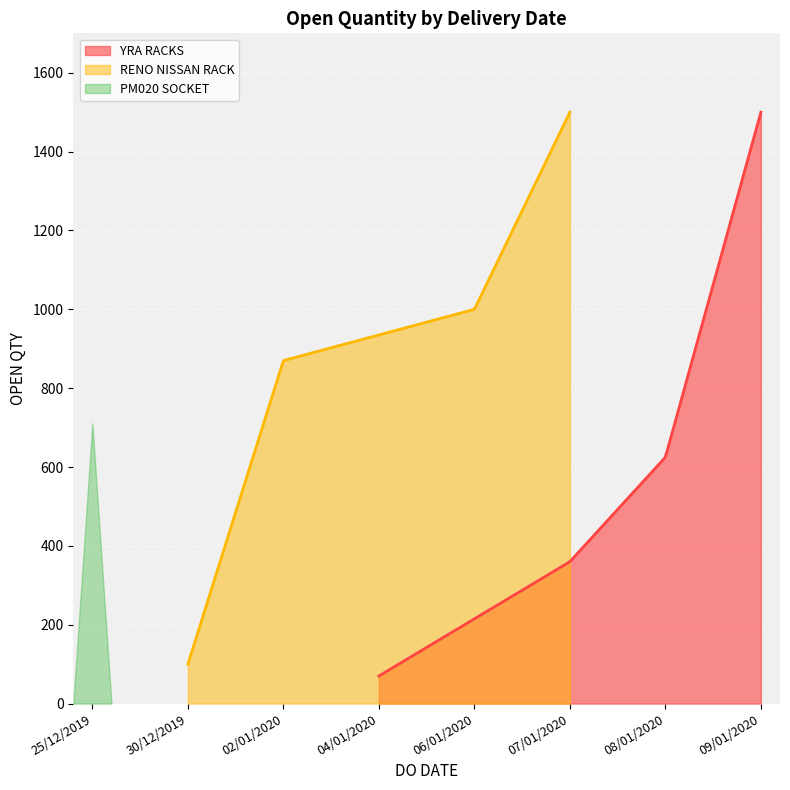

What is the minimum value shown in the chart?

70